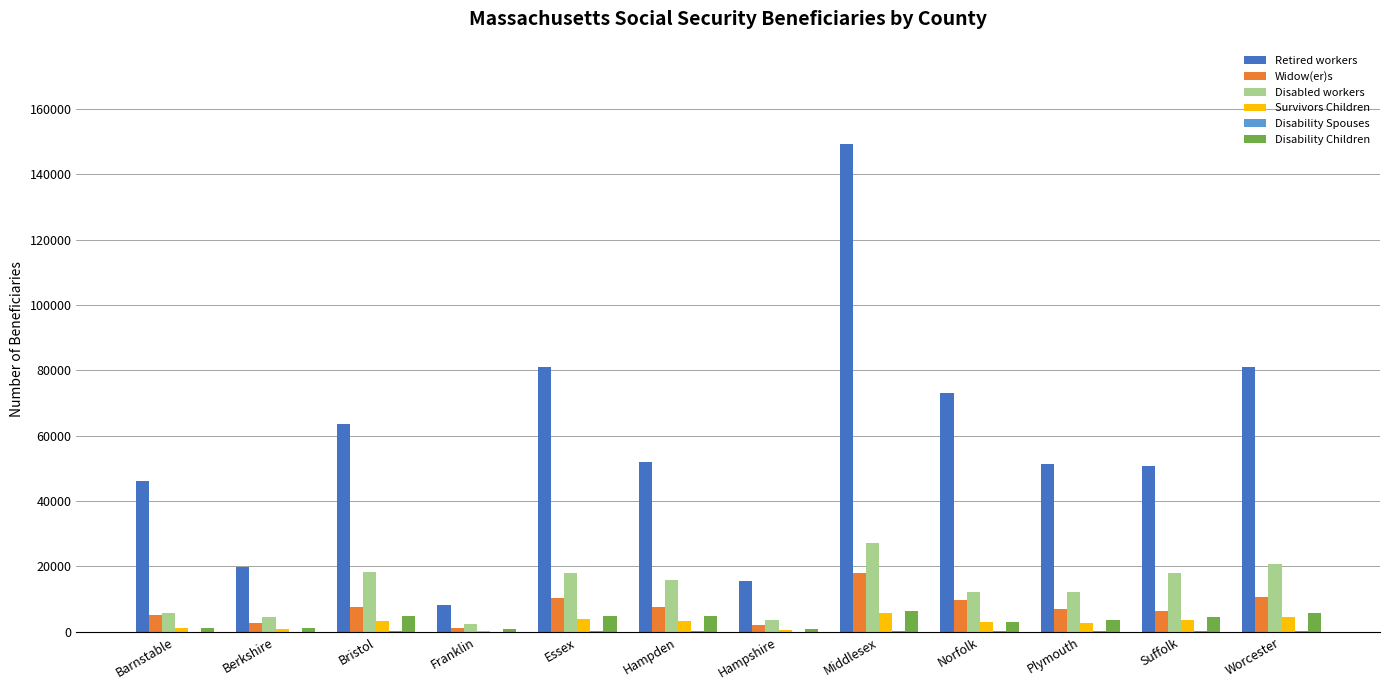

At which category is the sum across all series the highest?

Middlesex